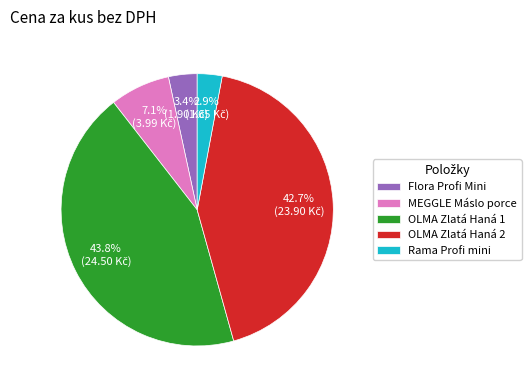

Which category has the biggest portion of the pie?

OLMA Zlatá Haná 1